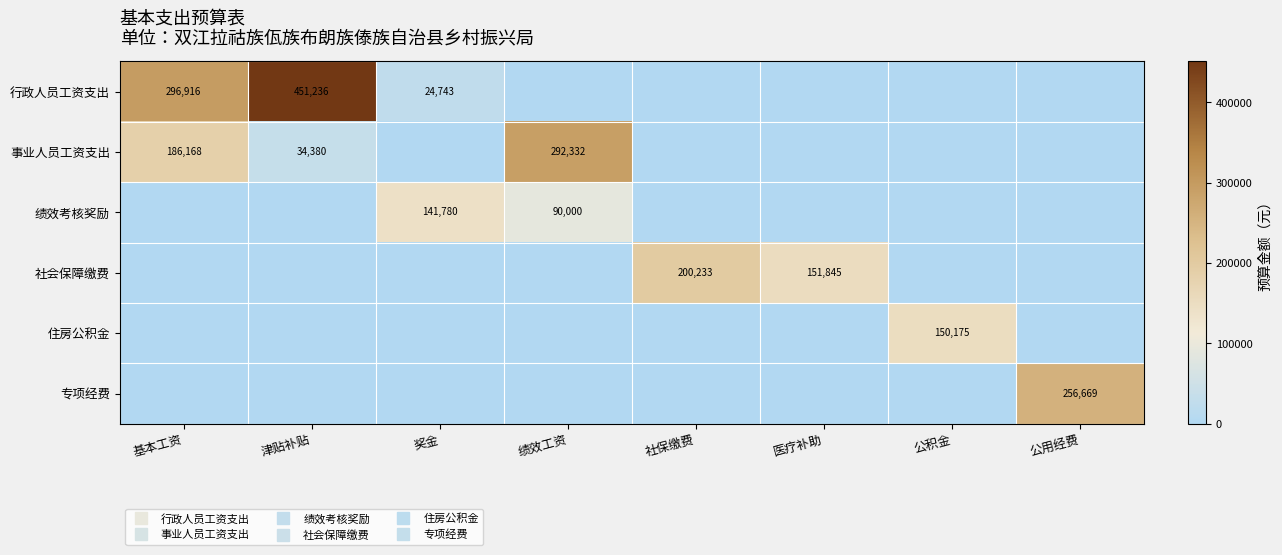

The value of 专项经费 at 奖金 is 88442.0. True or false?

False